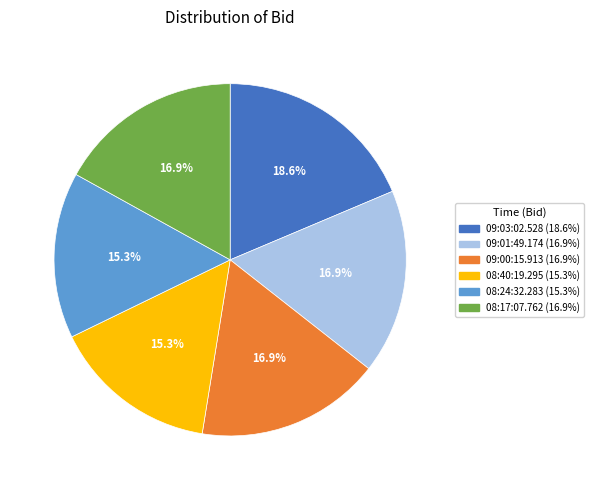

Is it true that 08:24:32.283 is 7% of the pie?

False